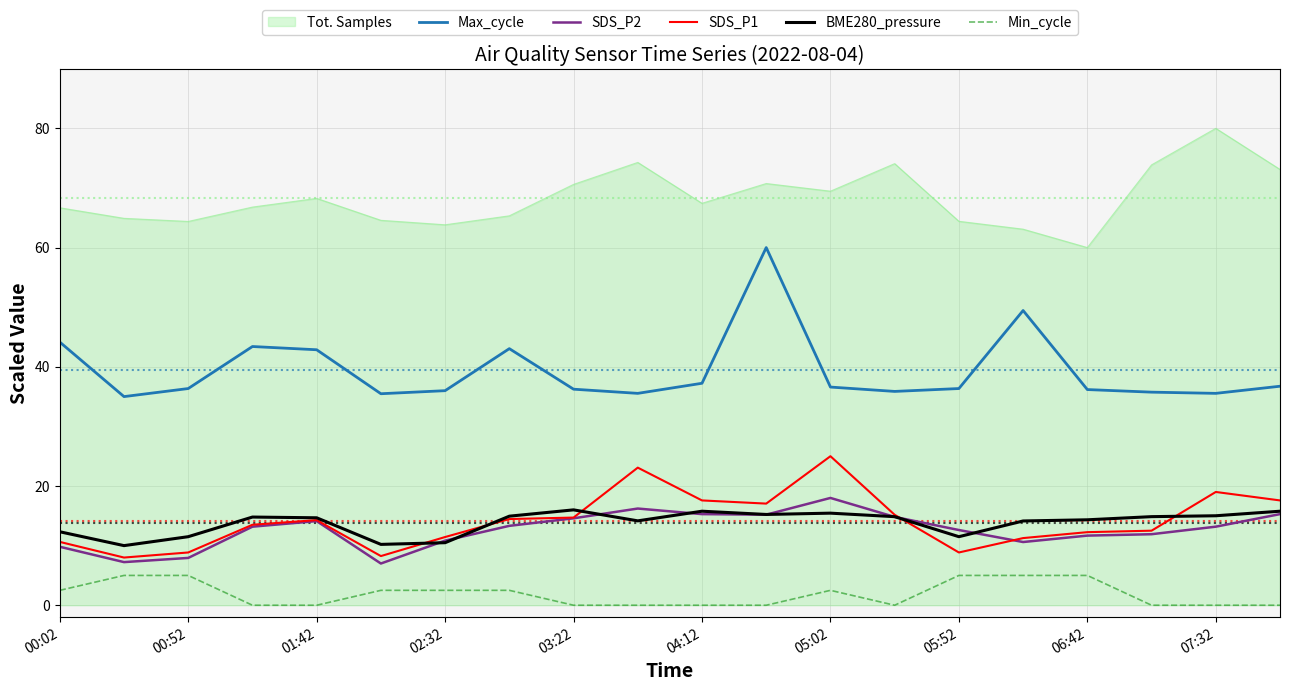

In SDS_P2, how many points are higher than both neighbors (excluding endpoints)?

3